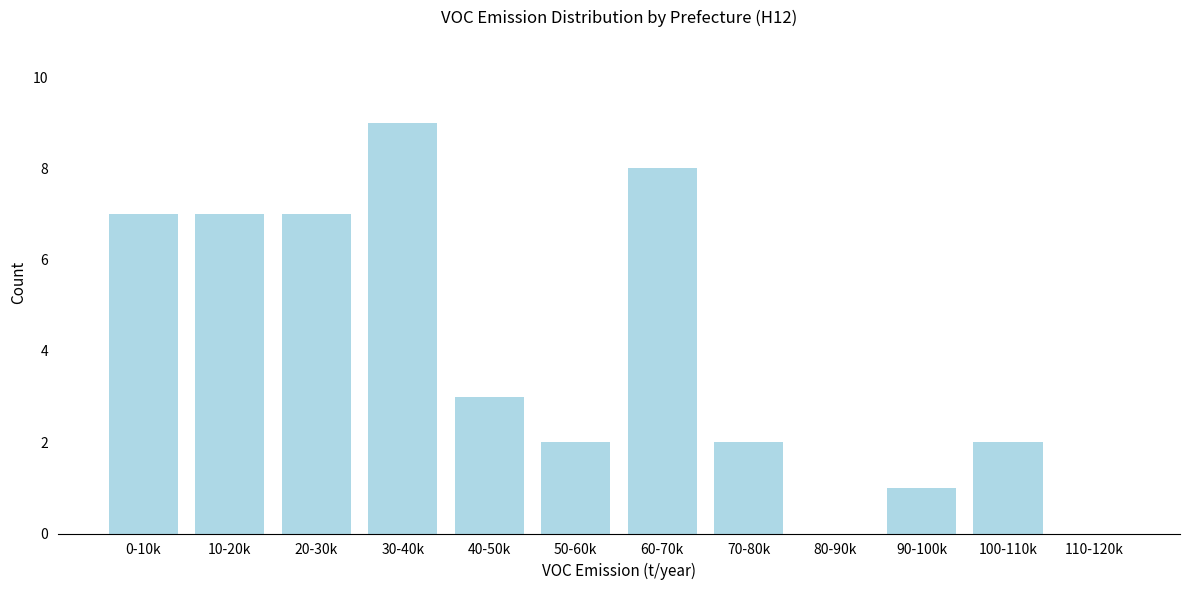

Reading right to left, transcribe all the data shown in this chart.

110-120k=0	100-110k=2	90-100k=1	80-90k=0	70-80k=2	60-70k=8	50-60k=2	40-50k=3	30-40k=9	20-30k=7	10-20k=7	0-10k=7